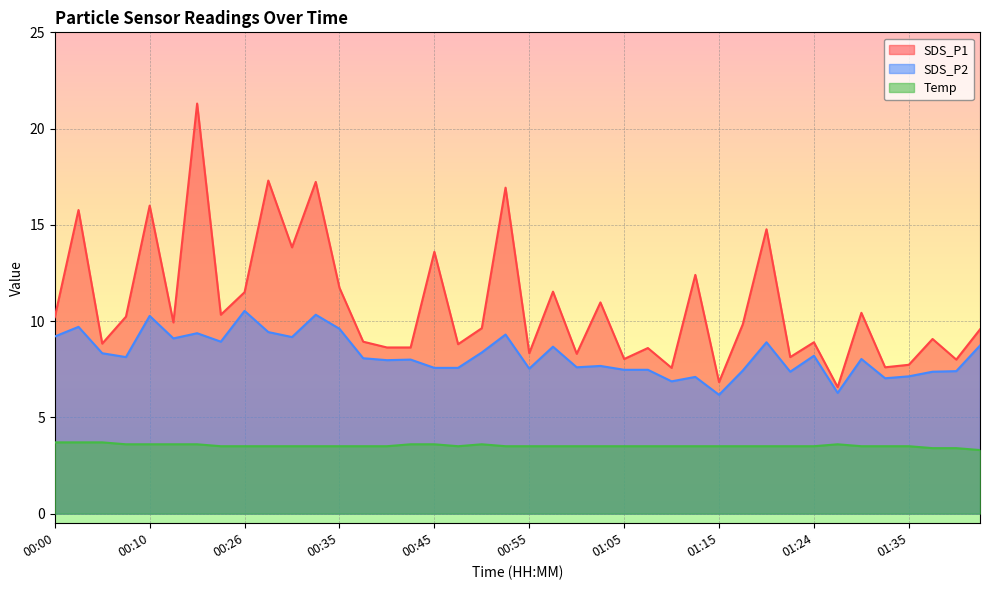

True or false: SDS_P1 and SDS_P2 intersect in this chart.

False